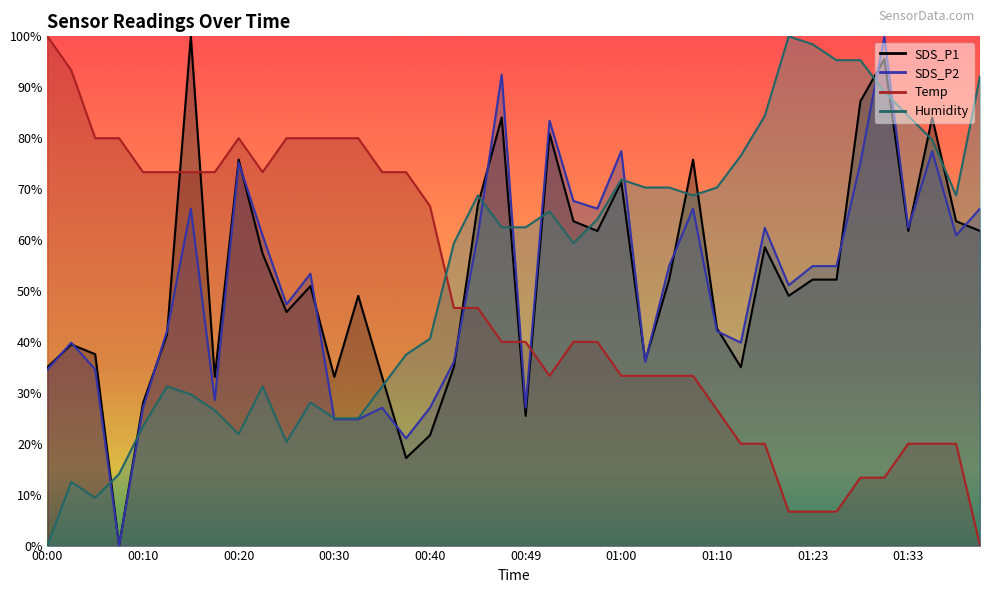

True or false: SDS_P1 has a value of 66.9 at 00:44.

True